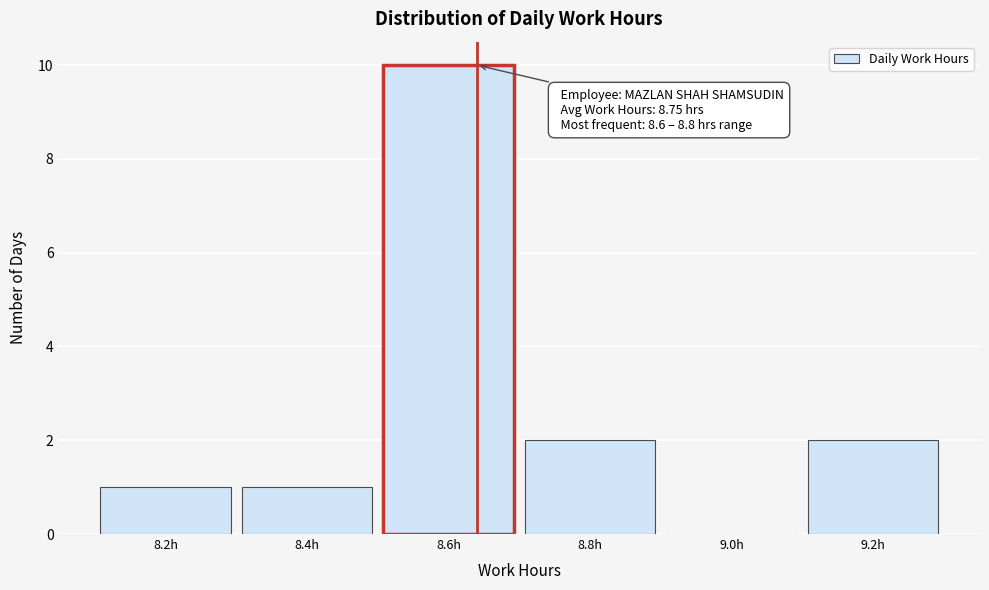

Reading right to left, transcribe all the data shown in this chart.

9.2h=2	9.0h=0	8.8h=2	8.6h=10	8.4h=1	8.2h=1